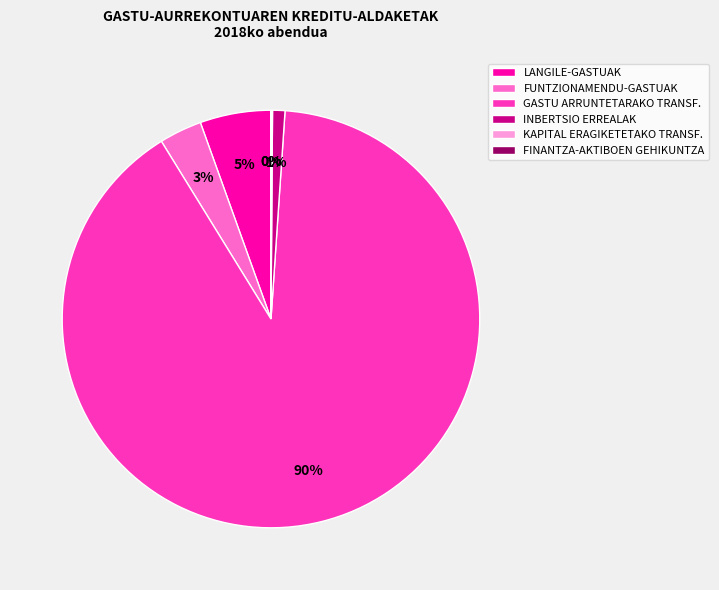

To the nearest percent, what portion does LANGILE-GASTUAK represent?

5%